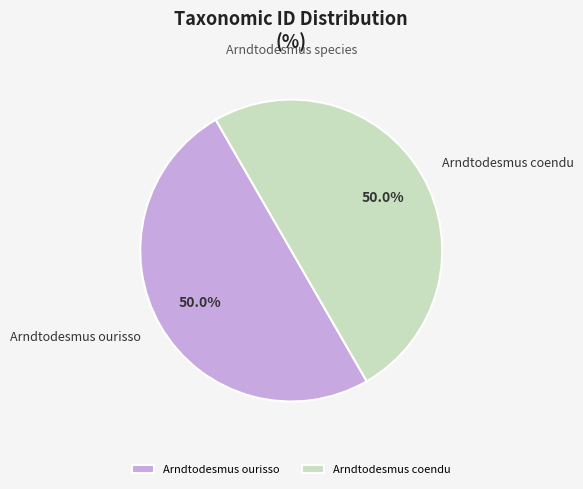

Is it true that Arndtodesmus coendu is 41% of the pie?

False